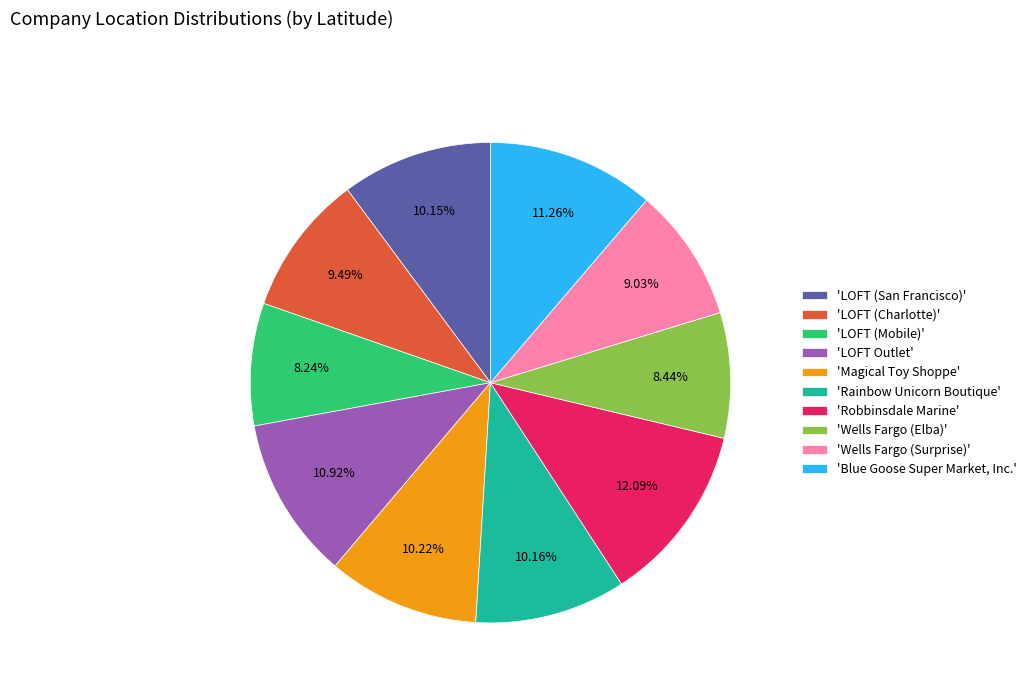

Is 'Magical Toy Shoppe' the majority of the pie?

No